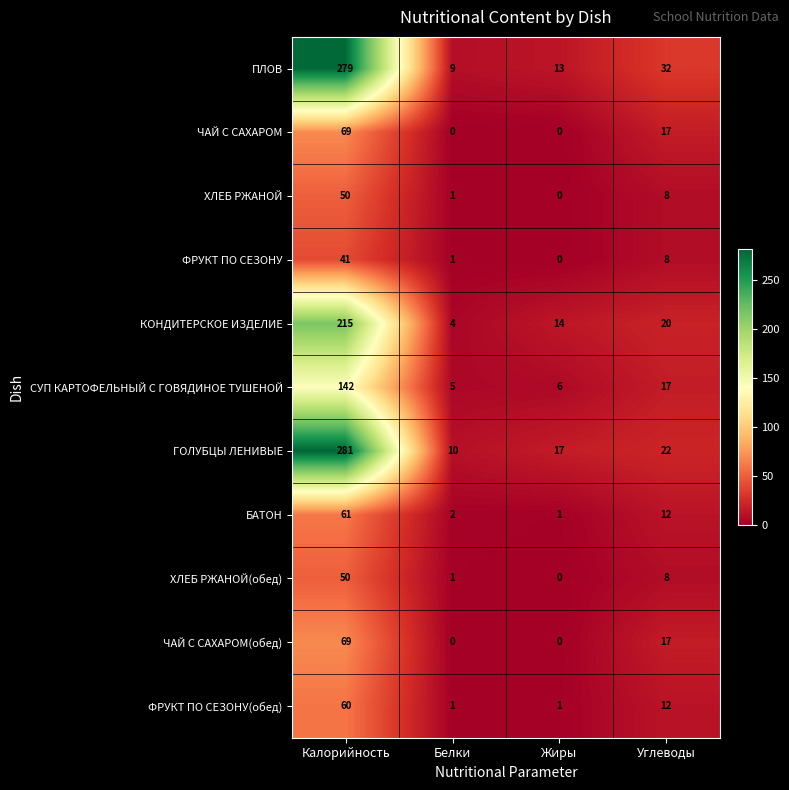

Where does the ФРУКТ ПО СЕЗОНУ(обед) series first go above 12?

Калорийность